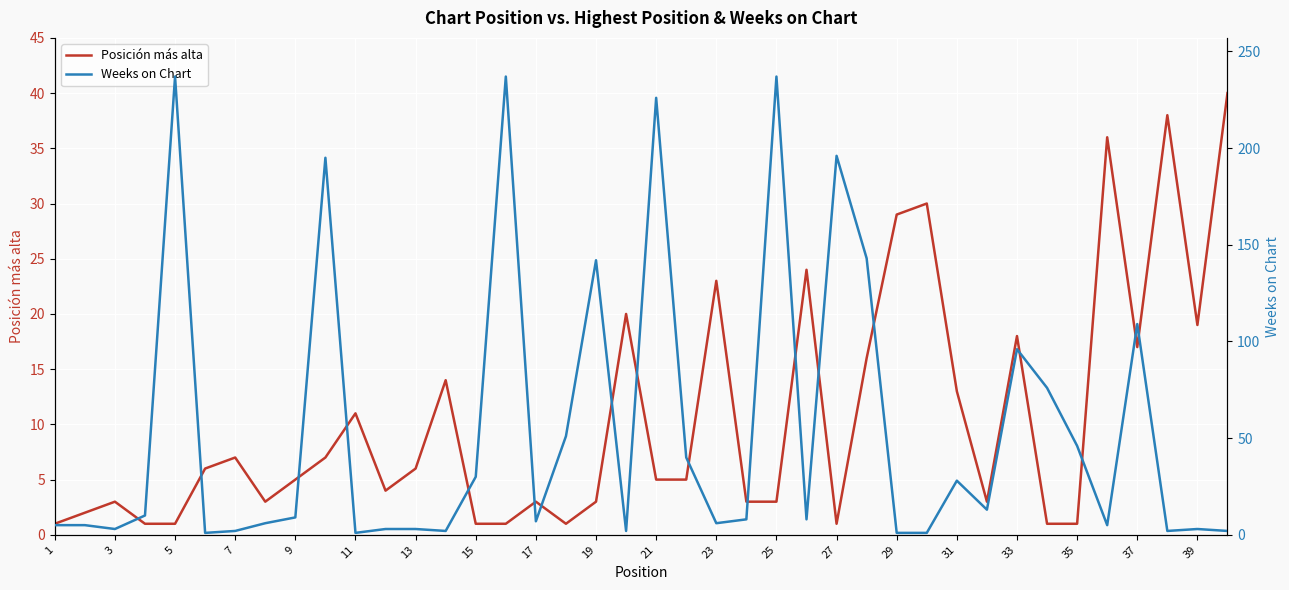

Is it true that Posición más alta equals 28 at 39?

False